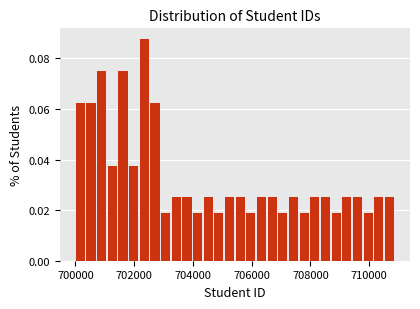

Around what value on the x-axis is the tallest bar? Give the approximate position of its centre, as read against the axis.

702400